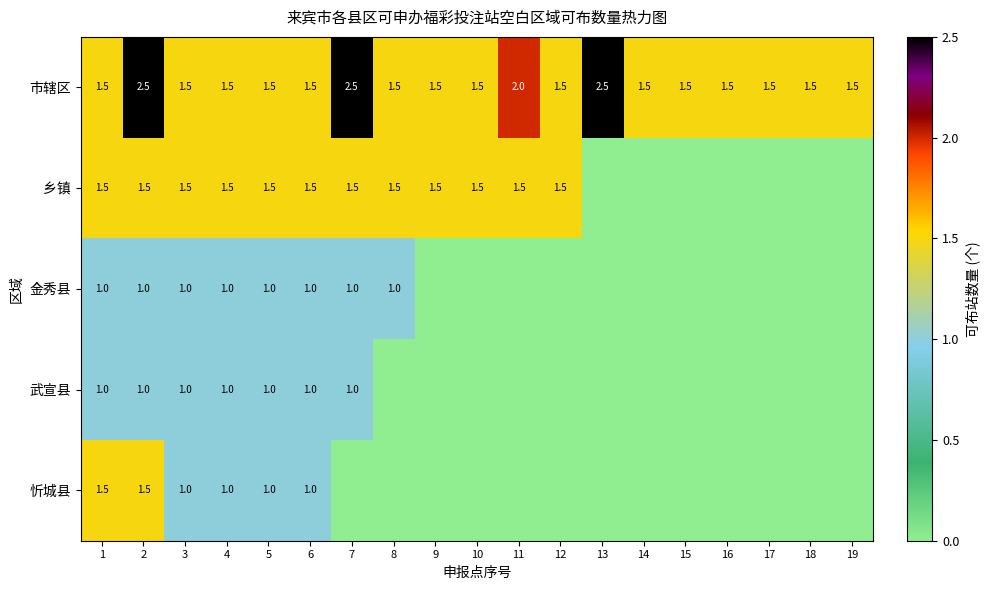

The value of 武宣县 at 2 is 1.0. True or false?

True